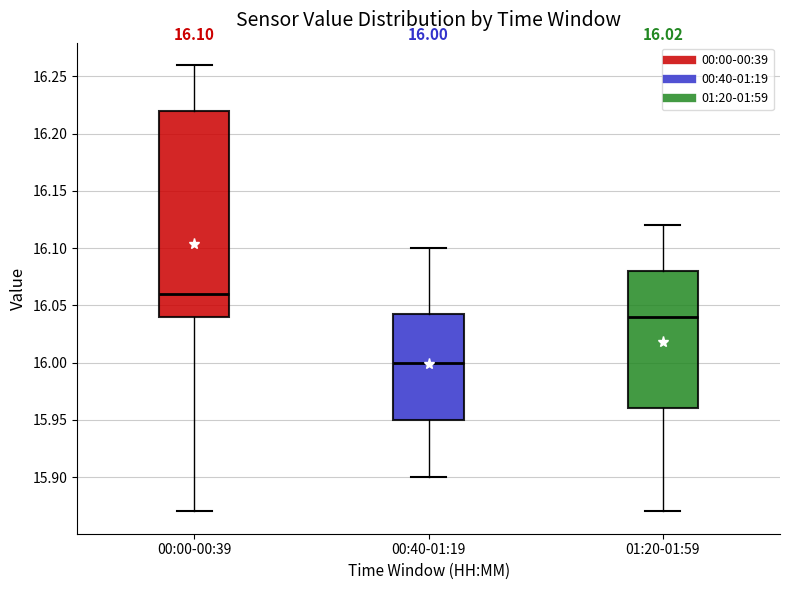

Which box has the highest median line?

00:00-00:39